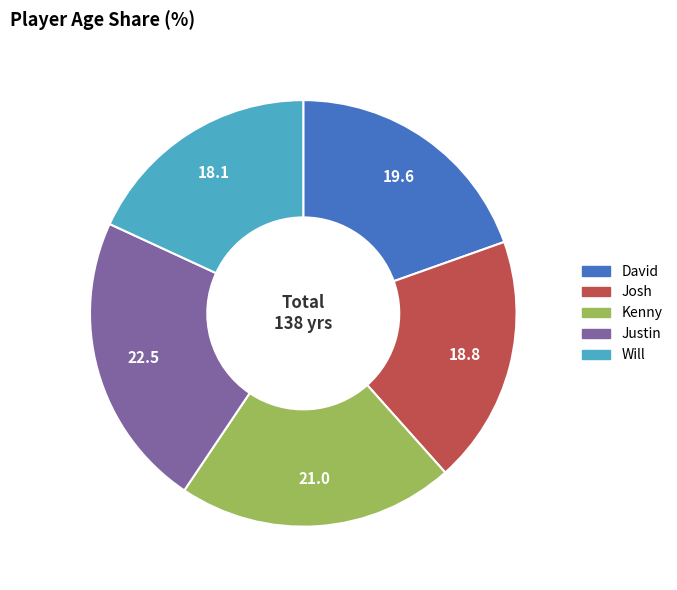

Which category has the smallest portion of the pie?

Will